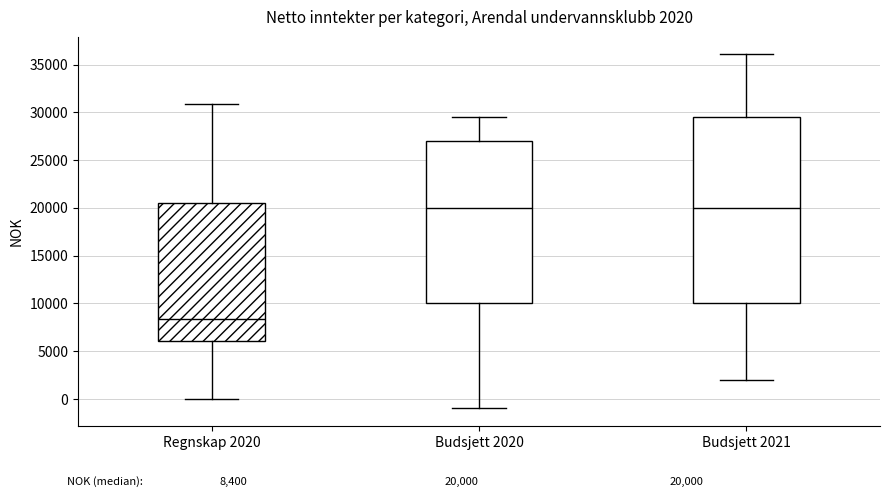

Comparing the boxes themselves (not the whiskers), which one is the tallest?

Budsjett 2021